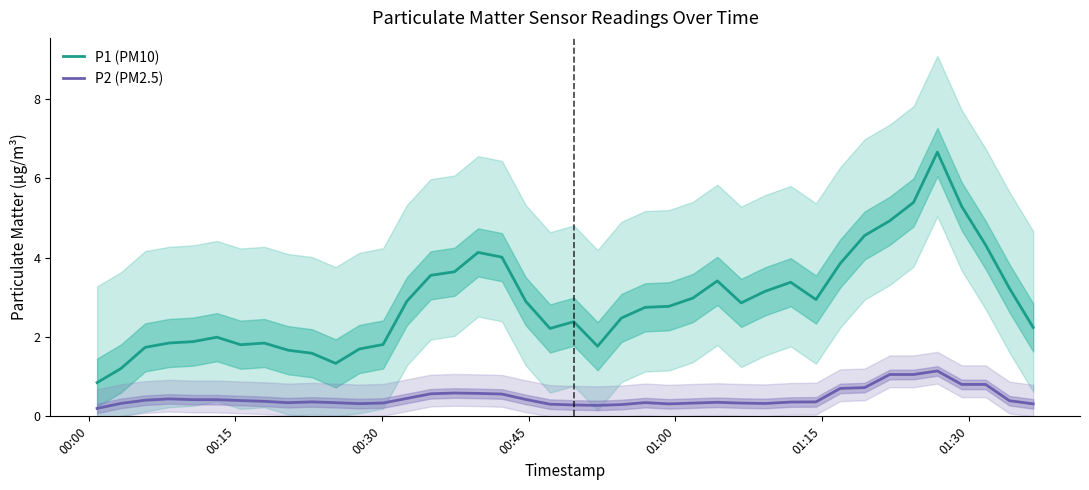

True or false: P2 (PM2.5) and P1 (PM10) intersect in this chart.

False